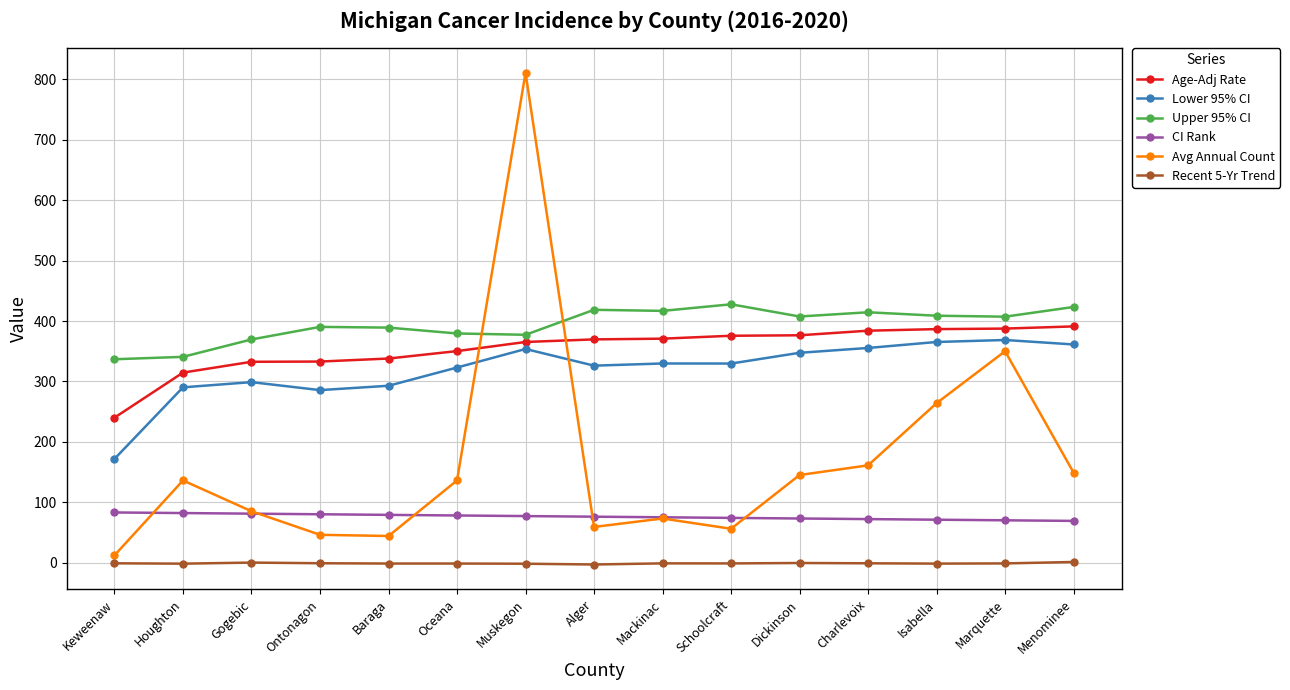

Is it true that Upper 95% CI equals 137.6 at Menominee?

False